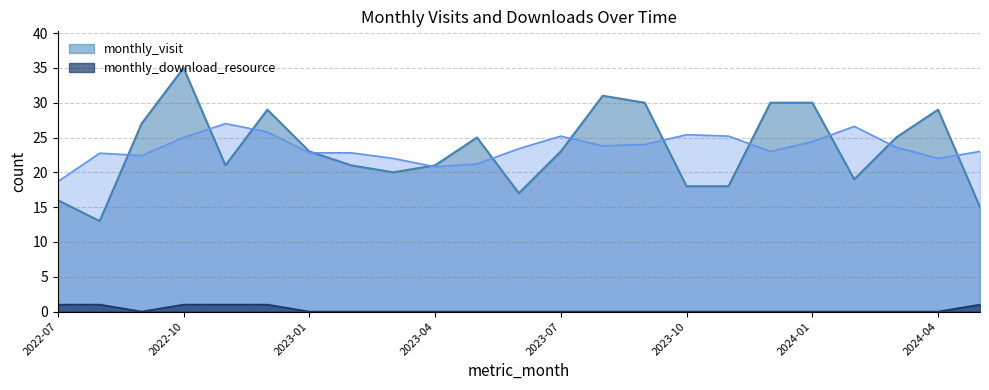

What is the total value across all series at 2023-12?

30